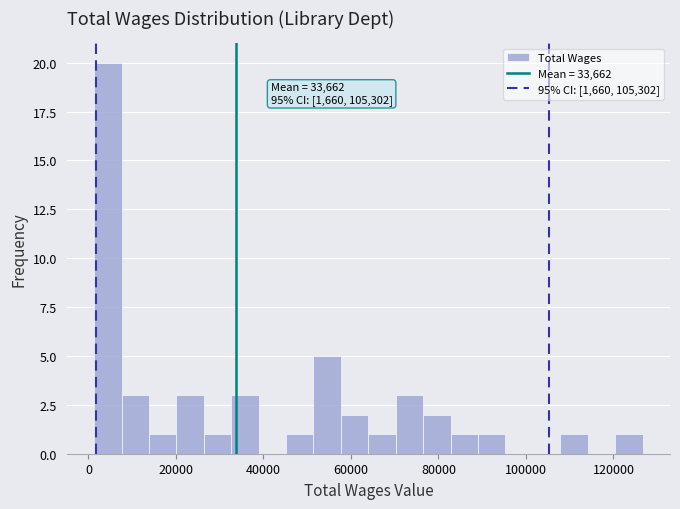

Read against the x-axis, roughly where is the centre of the tallest bar?

4000